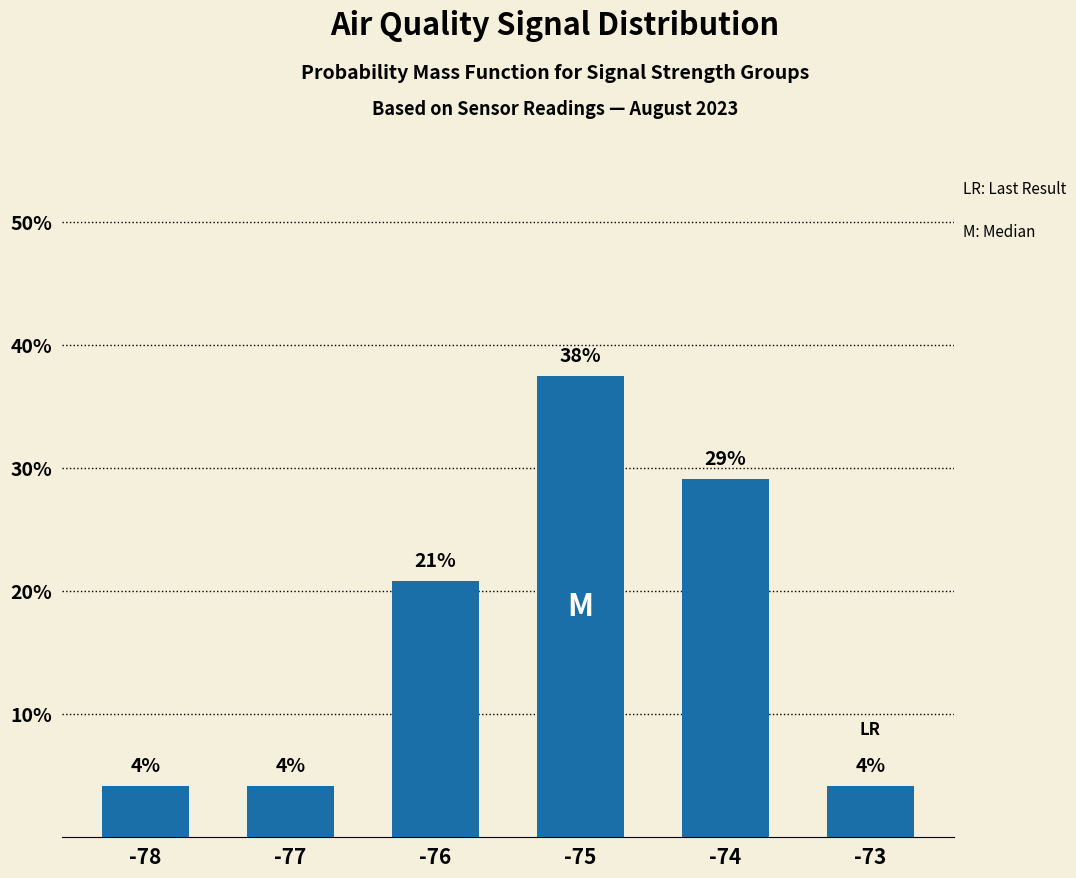

Reading left to right, list all the values displayed in this chart.

4.2	4.2	20.8	37.5	29.2	4.2